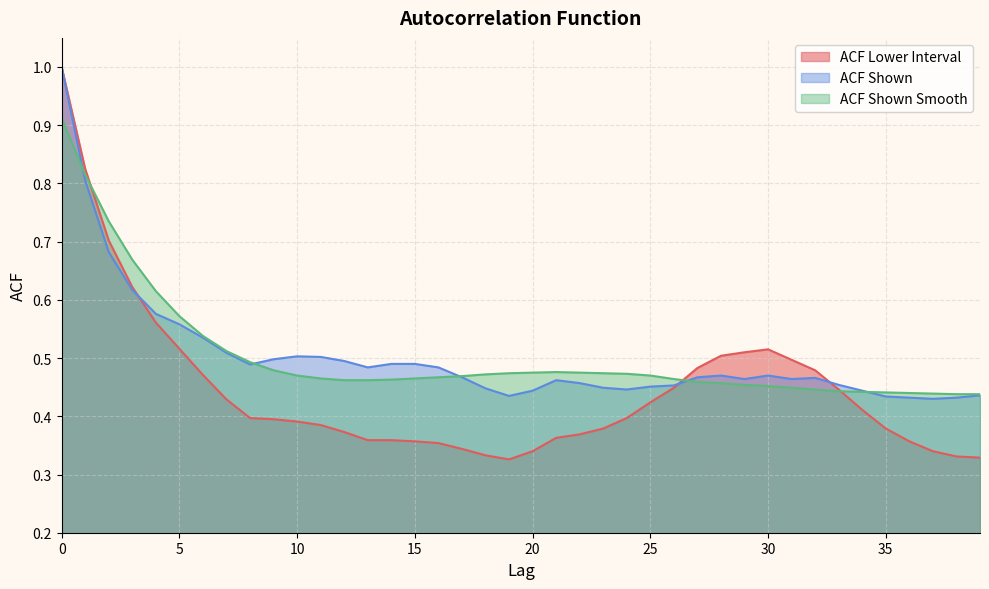

What is the average value of the acf_shown series?

0.5